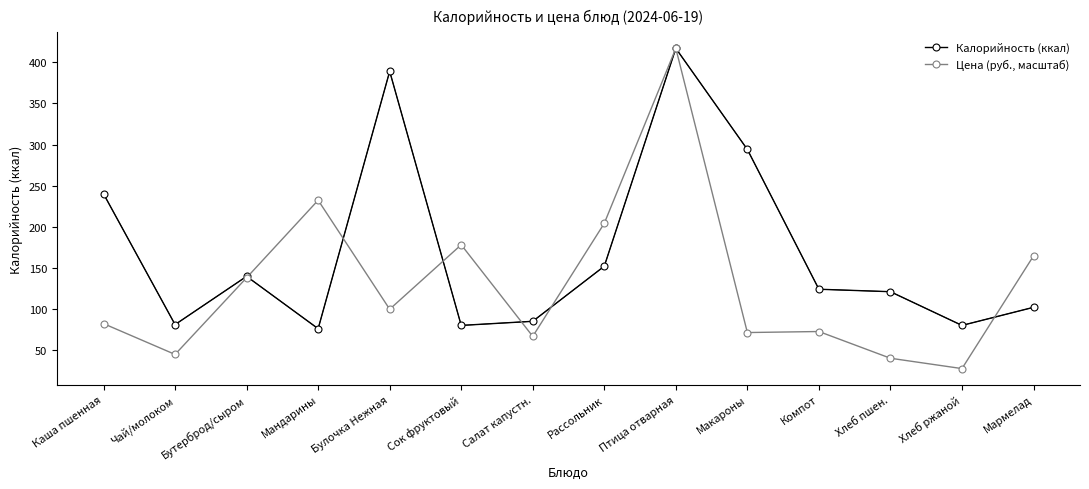

At which label is Калорийность (ккал) closest to 246?

Каша пшенная